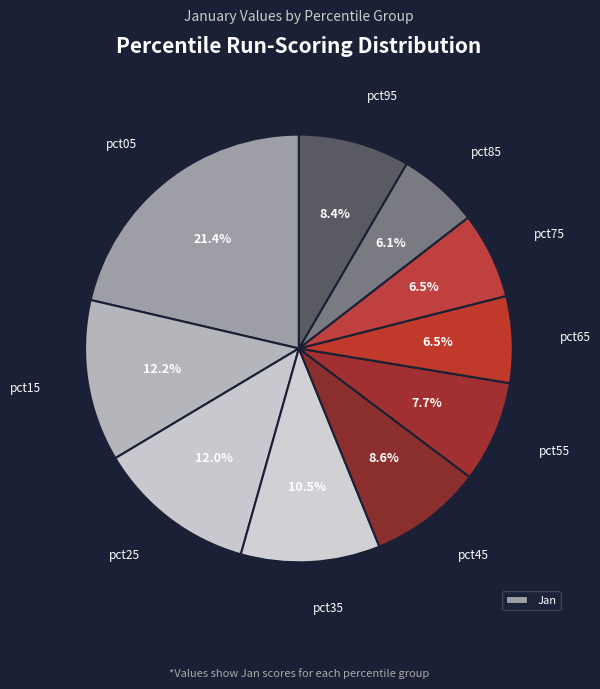

How many slices are in this pie chart?

10